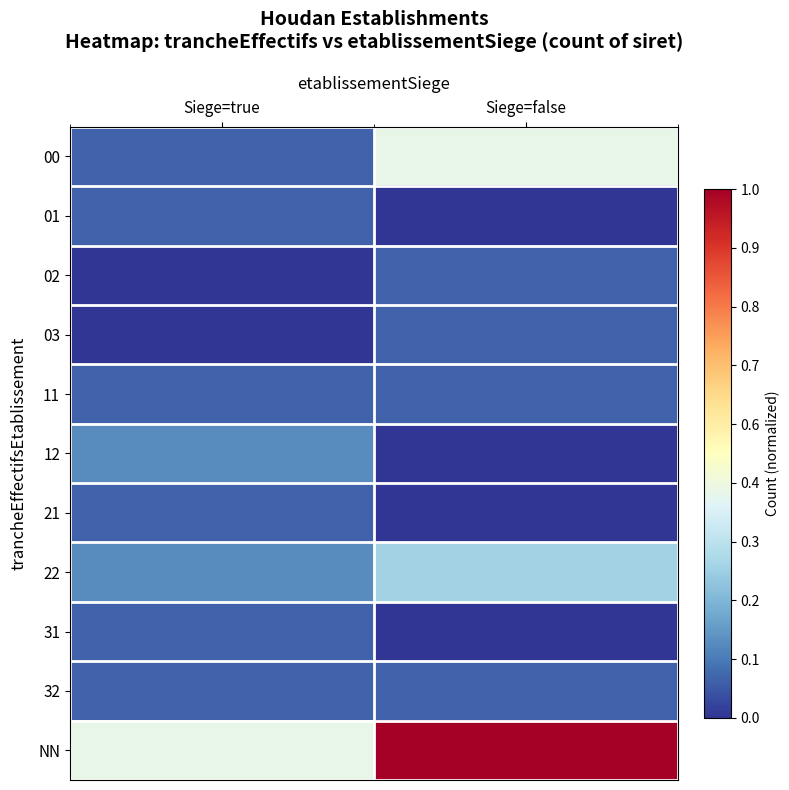

Reading right to left, list all the values displayed in this chart.

00: Siege=false=0.4	Siege=true=0.1
01: Siege=false=0.0	Siege=true=0.1
02: Siege=false=0.1	Siege=true=0.0
03: Siege=false=0.1	Siege=true=0.0
11: Siege=false=0.1	Siege=true=0.1
12: Siege=false=0.0	Siege=true=0.1
21: Siege=false=0.0	Siege=true=0.1
22: Siege=false=0.3	Siege=true=0.1
31: Siege=false=0.0	Siege=true=0.1
32: Siege=false=0.1	Siege=true=0.1
NN: Siege=false=1.0	Siege=true=0.4